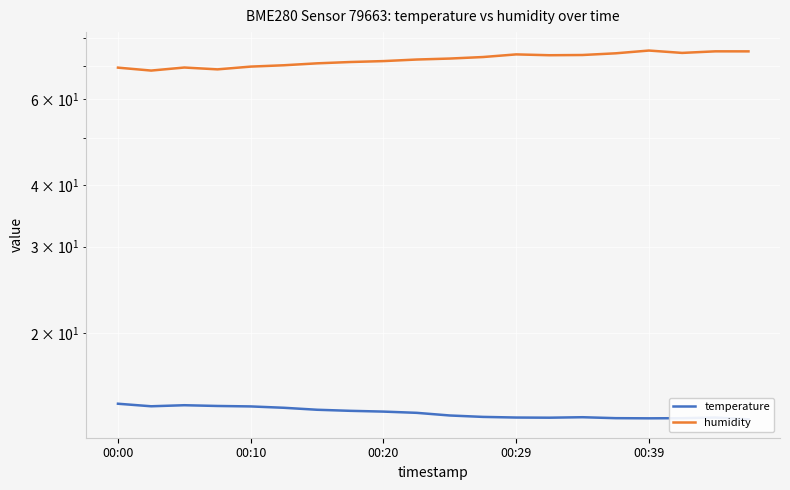

Reading left to right, list all the values displayed in this chart.

temperature: 14.3	14.2	14.2	14.2	14.2	14.1	13.9	13.9	13.8	13.7	13.6	13.5	13.4	13.4	13.5	13.4	13.4	13.4	13.4	13.3
humidity: 69.5	68.6	69.5	69.0	69.8	70.3	70.9	71.4	71.7	72.2	72.5	73.1	74.0	73.7	73.8	74.3	75.3	74.5	75.0	75.0